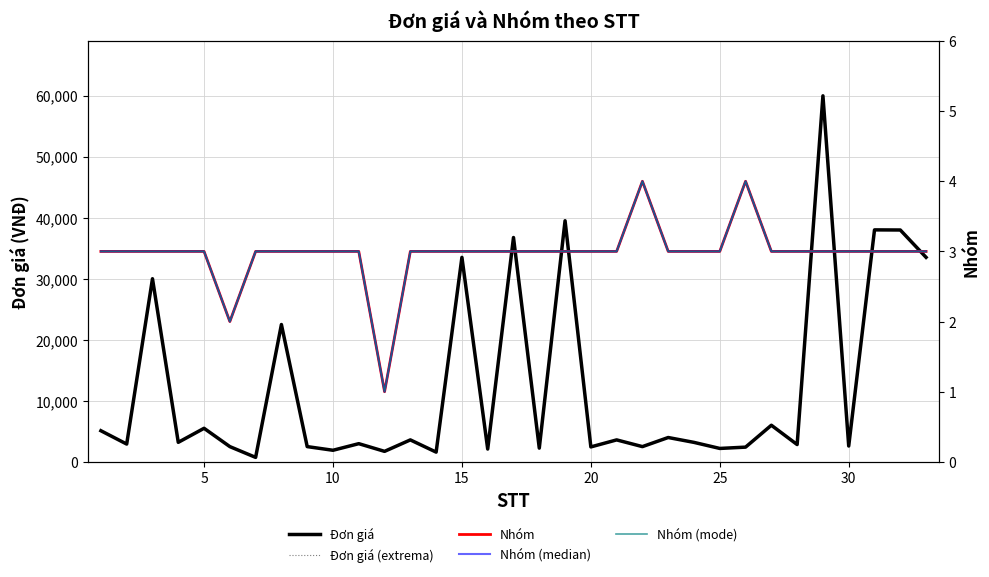

True or false: Đơn giá (extrema) and Nhóm intersect in this chart.

False